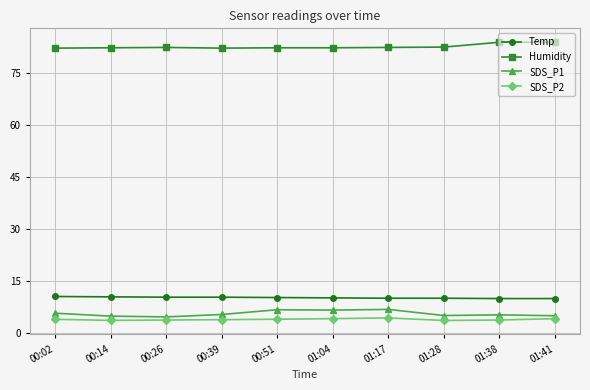

Which series has the largest total across all categories?

Humidity